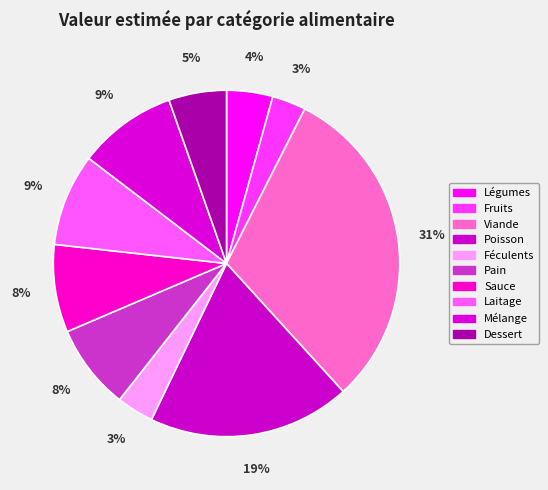

What is the smallest slice in the pie chart?

Fruits